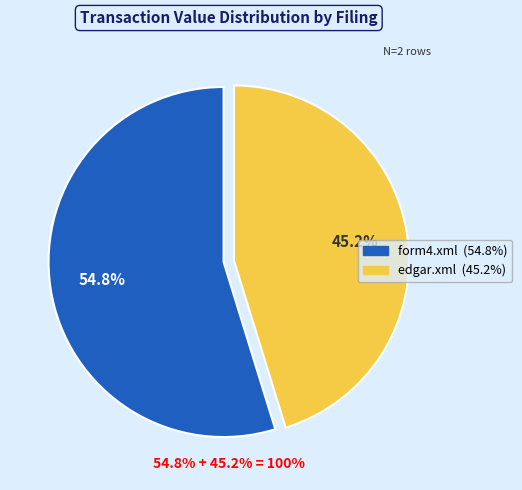

The edgar.xml slice represents 33% of the pie. True or false?

False